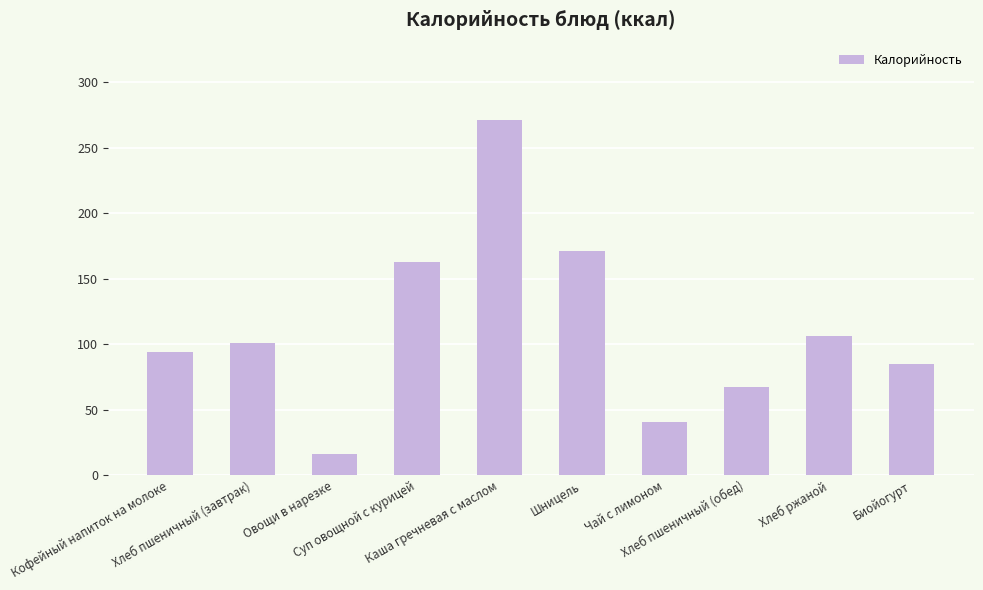

Which category has the highest value across all series?

Каша гречневая с маслом